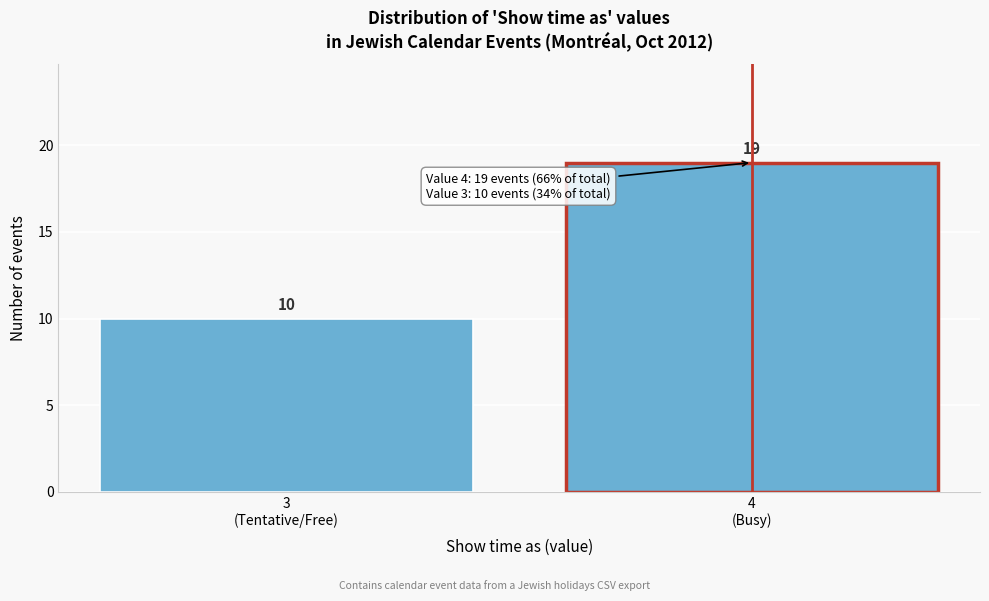

Reading left to right, list all the values displayed in this chart.

10	19